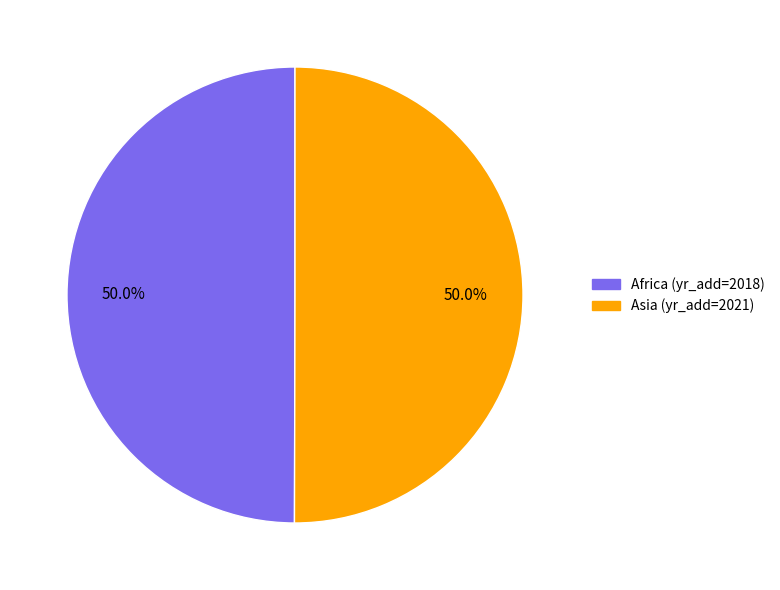

To the nearest percent, what percentage of the pie is Asia?

50%